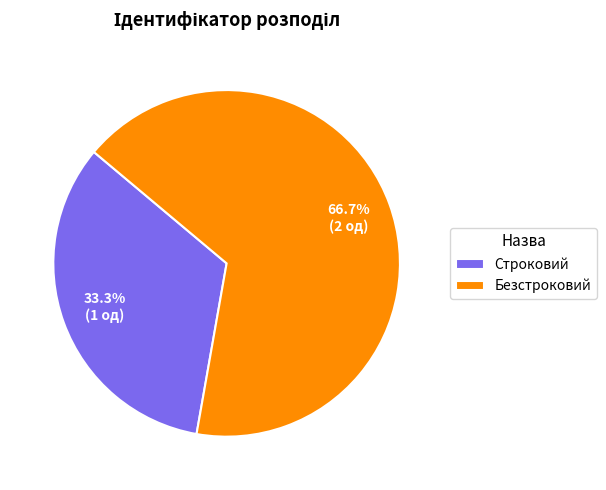

Which category has the smallest portion of the pie?

Строковий